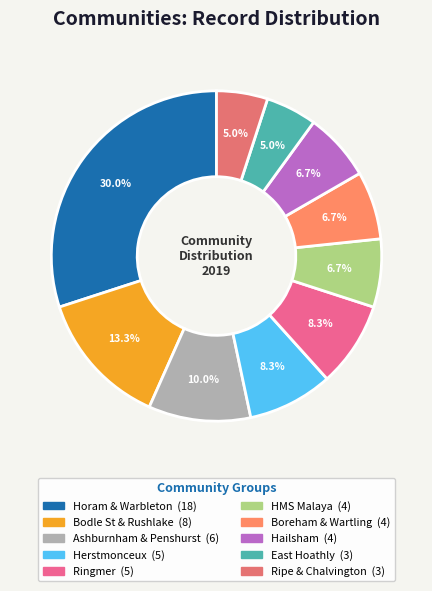

Count the number of slices in the pie.

10